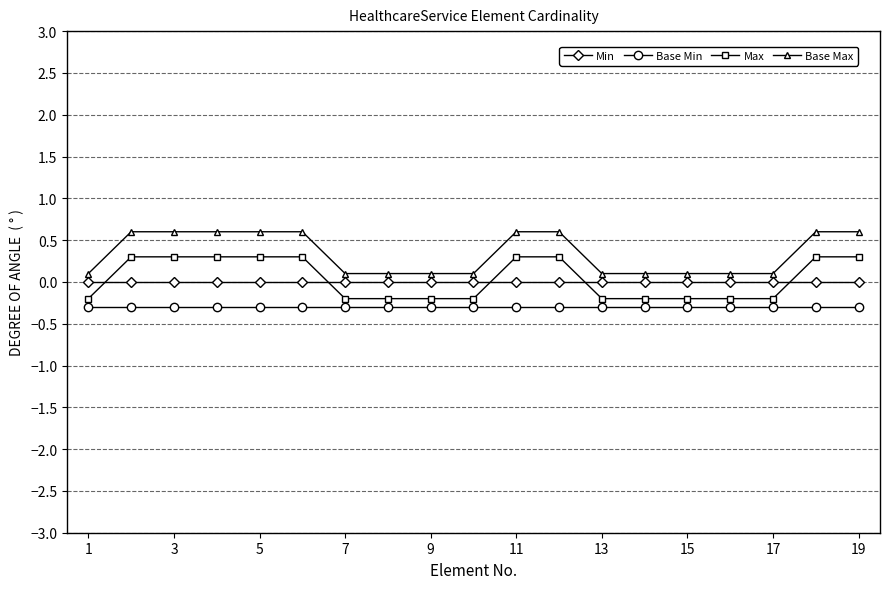

What is the average value of the Base Max series?

0.3